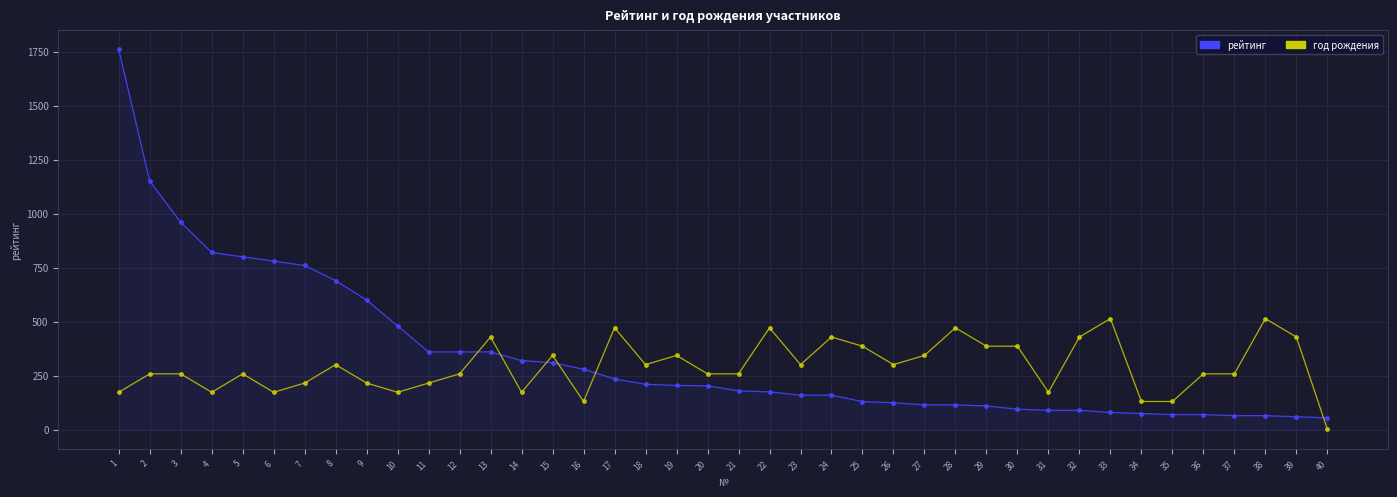

What is the smallest value displayed?

2.8